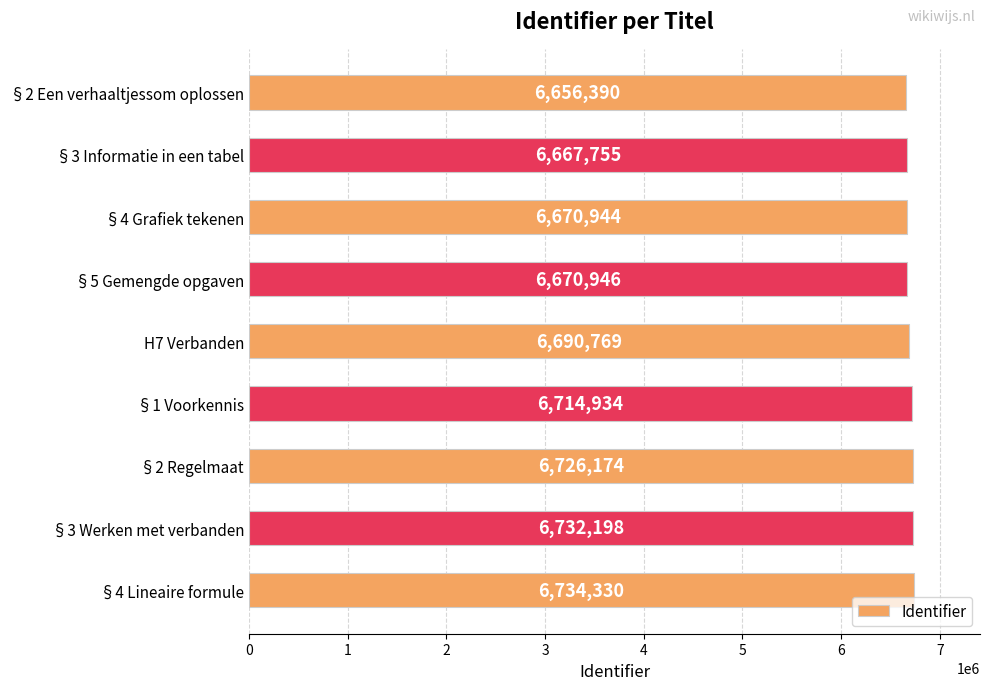

Approximately how many times larger is the value at §2 Regelmaat compared to §1 Voorkennis?

1.0